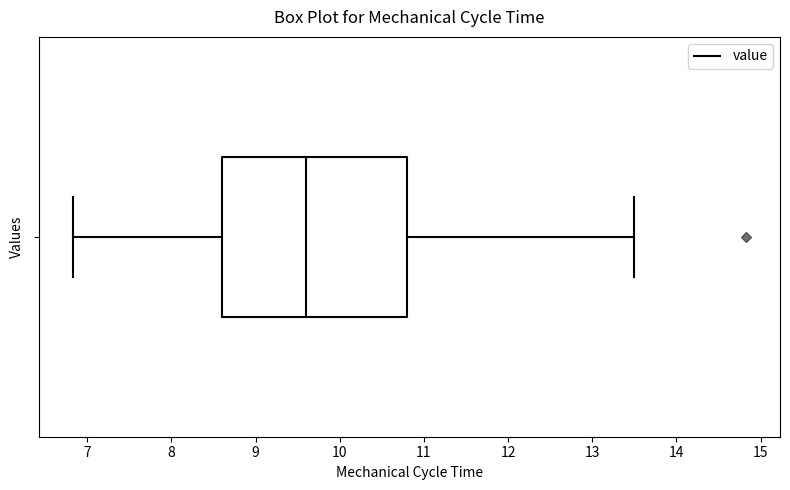

Transcribe this box plot: give where the median line is, the range the box spans, and where the two whiskers end, as read against the x-axis. The values are not printed on the chart, so give them approximately, as read against the axis.

median 9.6, box 8.6 to 10.8, whiskers 6.8 to 13.5